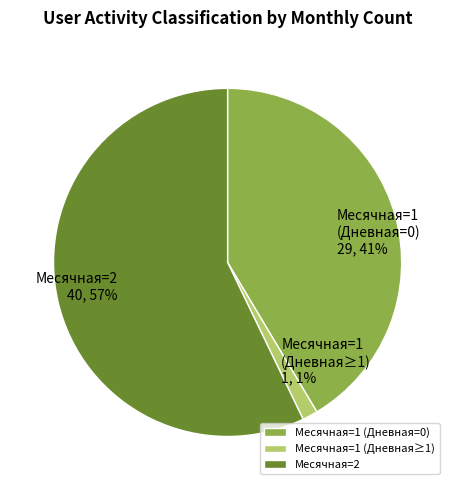

Combined, do Месячная=1 (Дневная=0) and Месячная=2 account for over 50%?

Yes